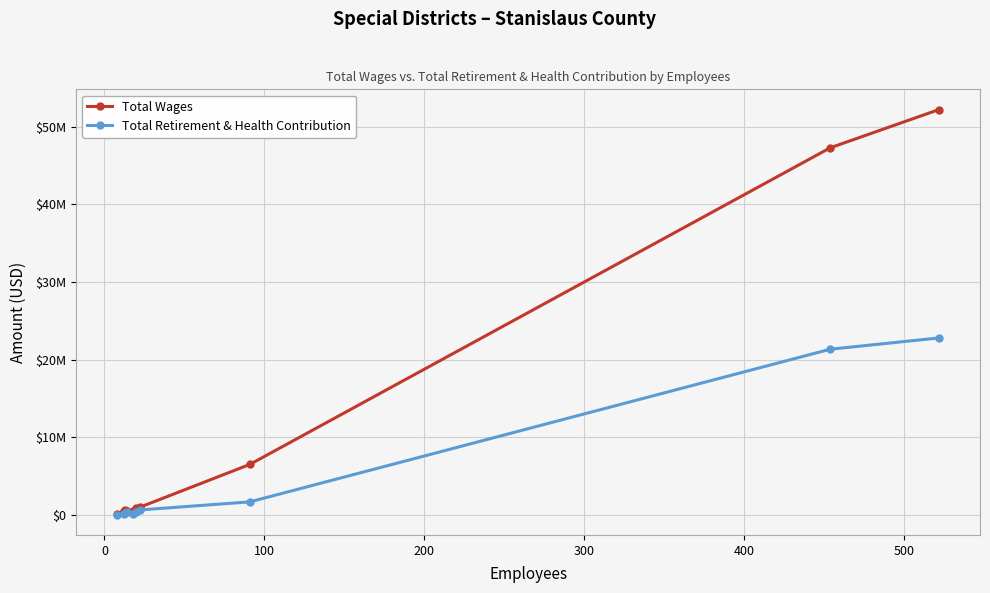

True or false: Total Retirement & Health Contribution and Total Wages cross at least once.

False